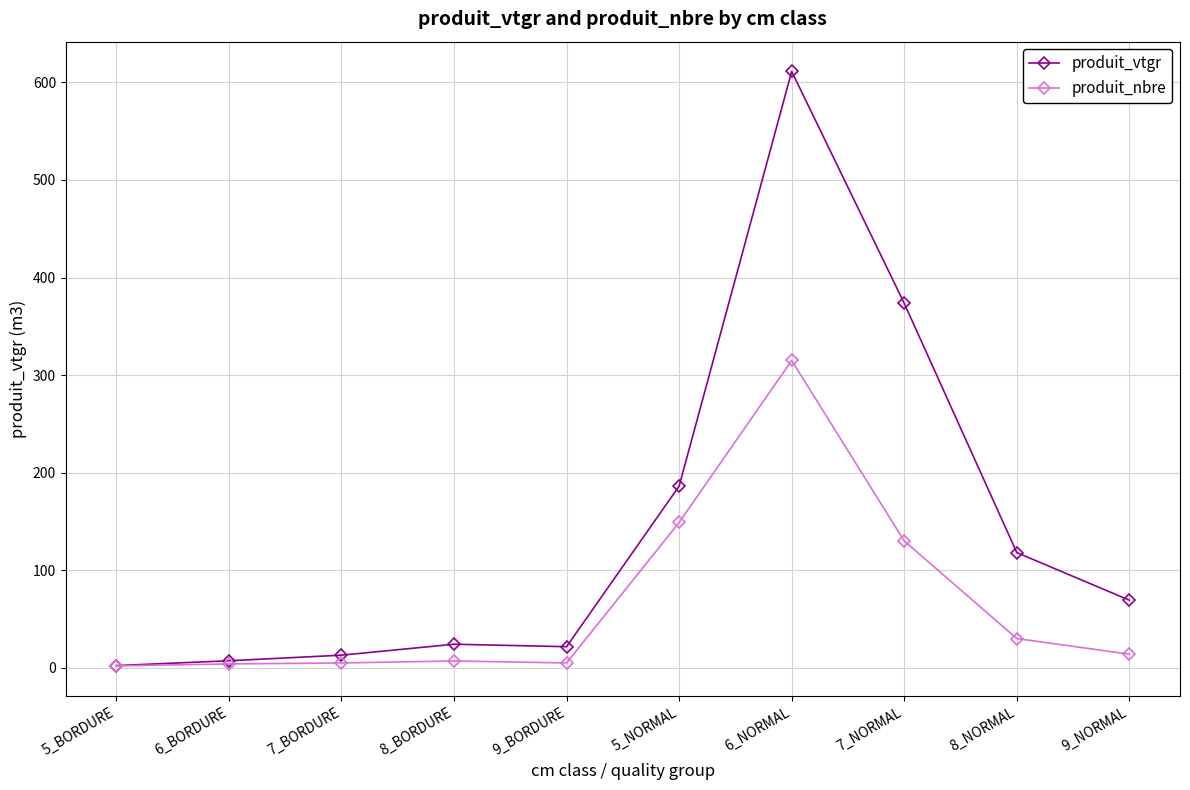

The produit_vtgr series shows 177.2 at 6_NORMAL. True or false?

False